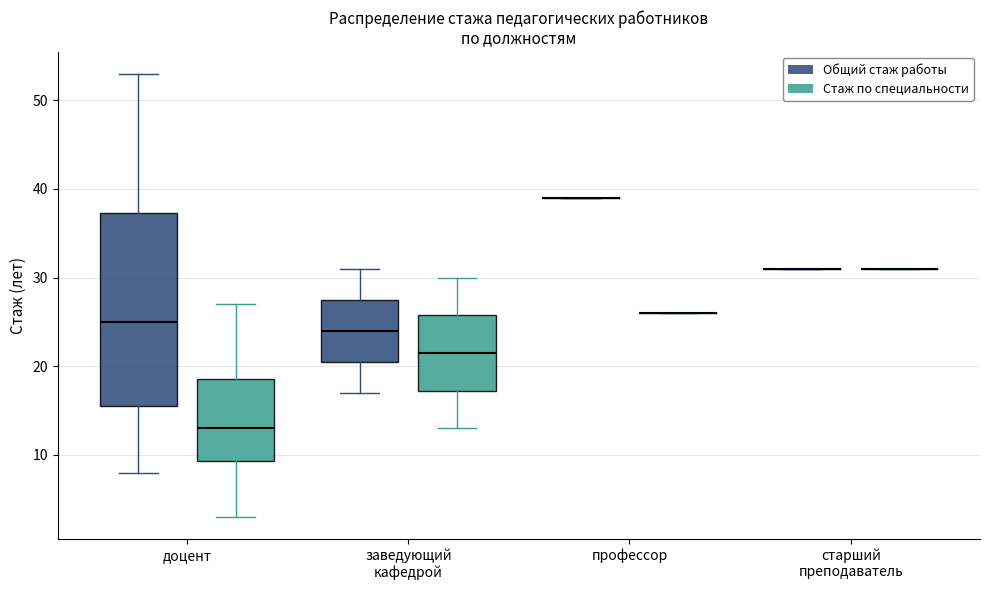

Comparing the boxes themselves (not the whiskers), which one is the tallest?

доцент (Общий стаж работы)